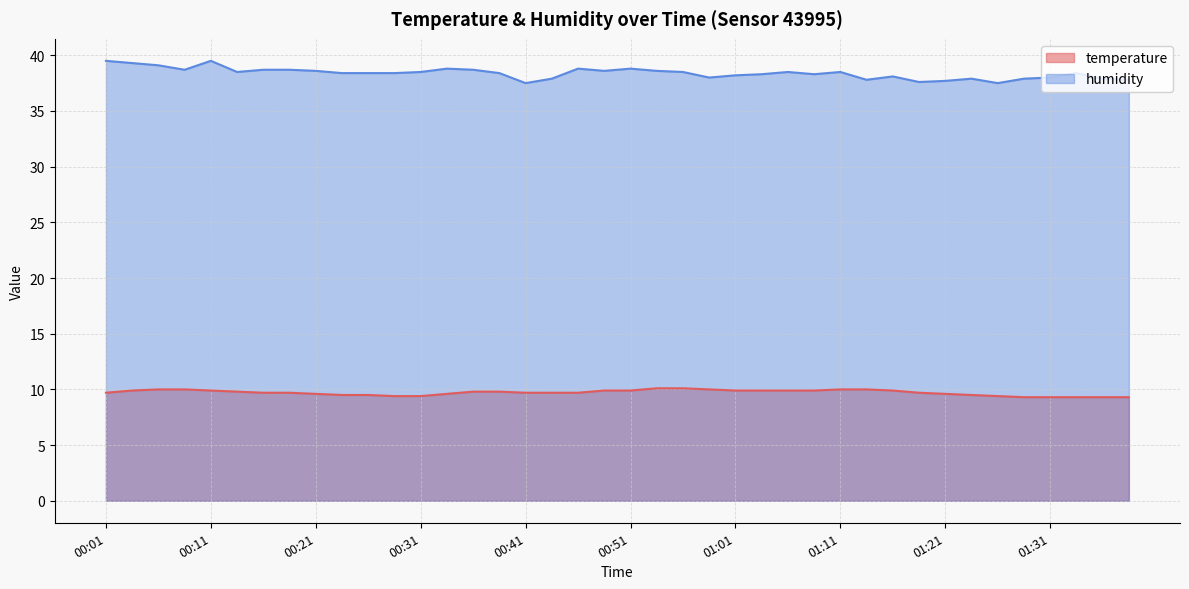

True or false: temperature has more than 2 interior local peaks.

False